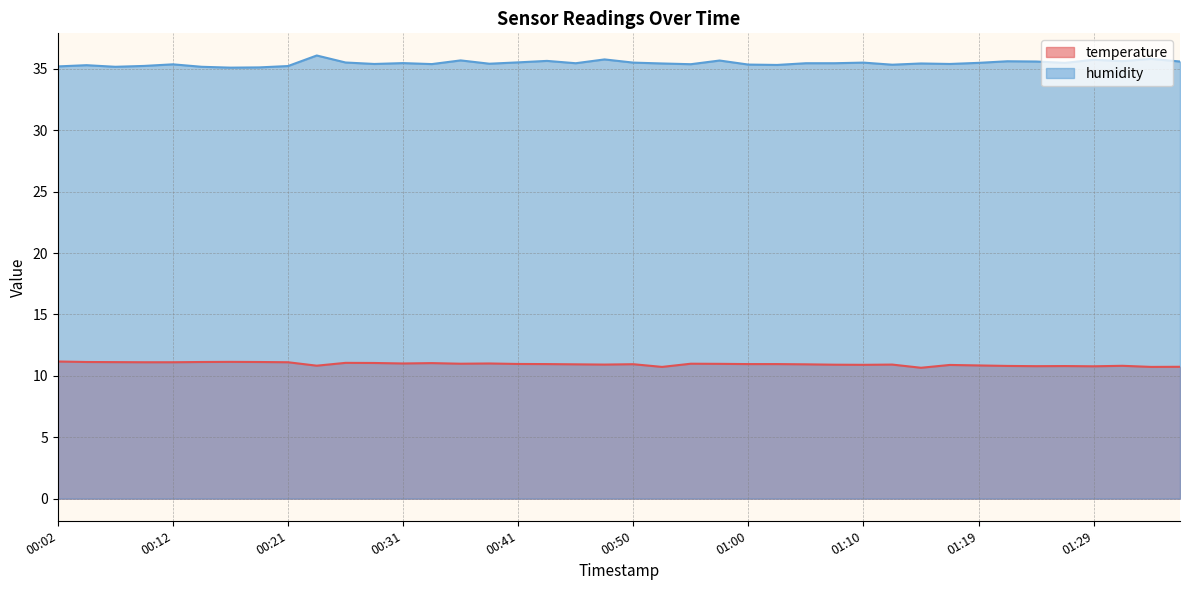

Is it true that temperature equals 11.1 at 00:26?

True